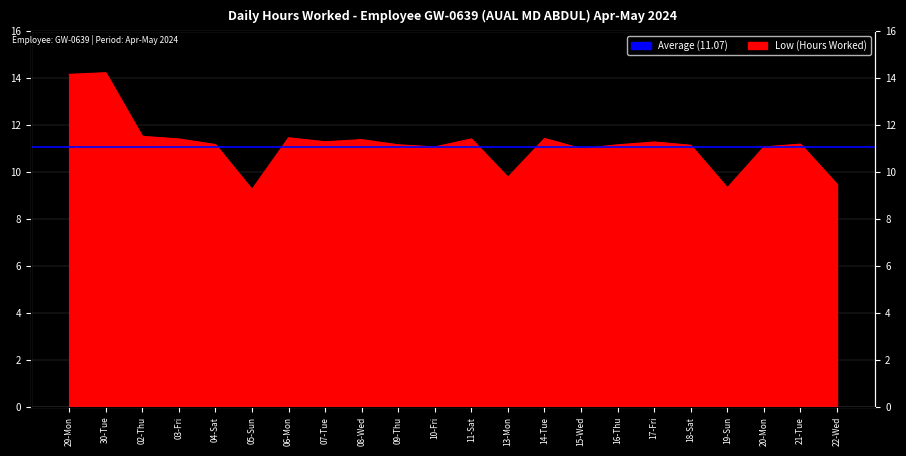

What is the difference between the second highest and minimum values?

4.9